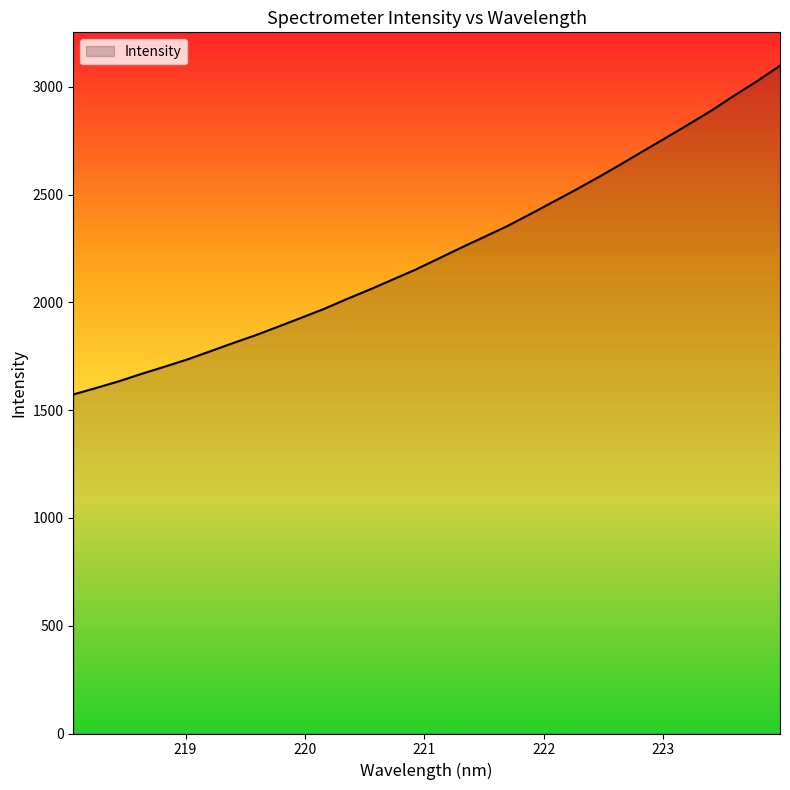

What is the difference between the maximum and minimum values?

1524.9